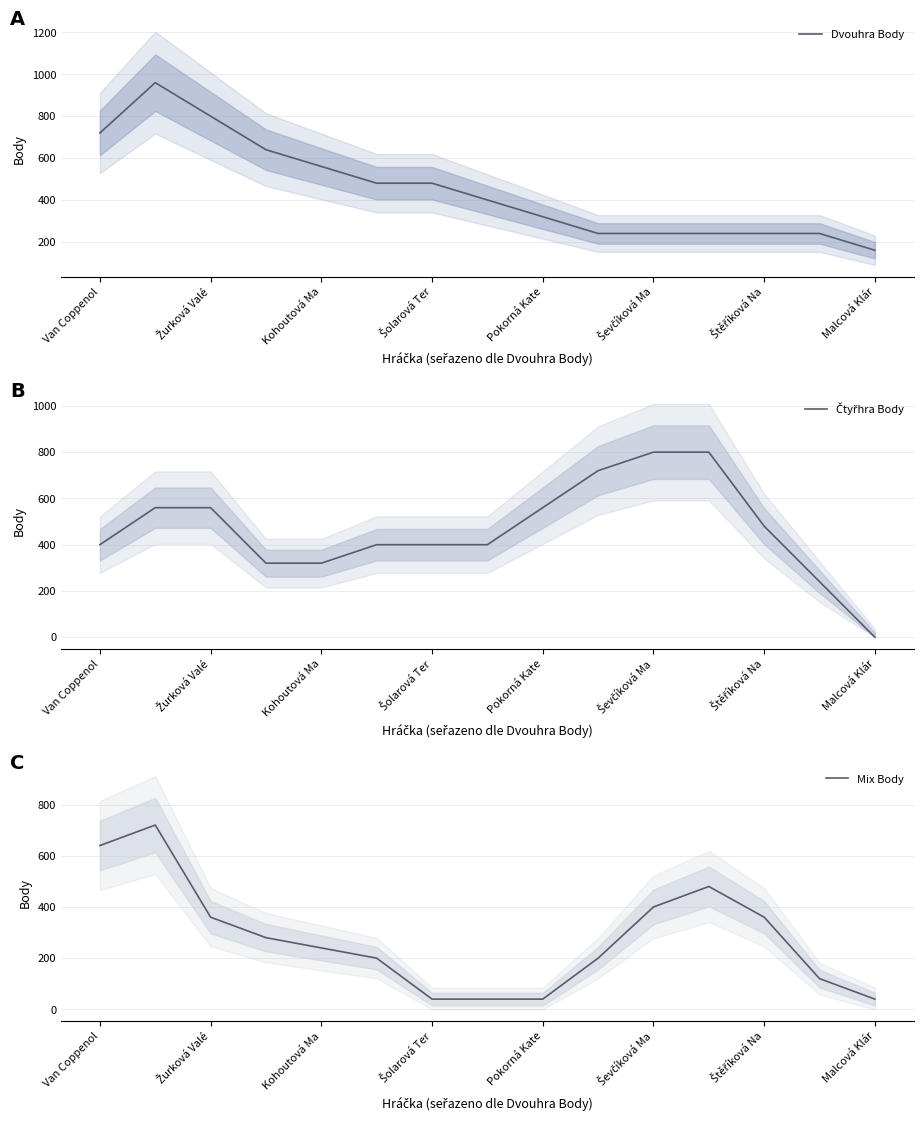

What is the highest value of the Mix Body series?

720